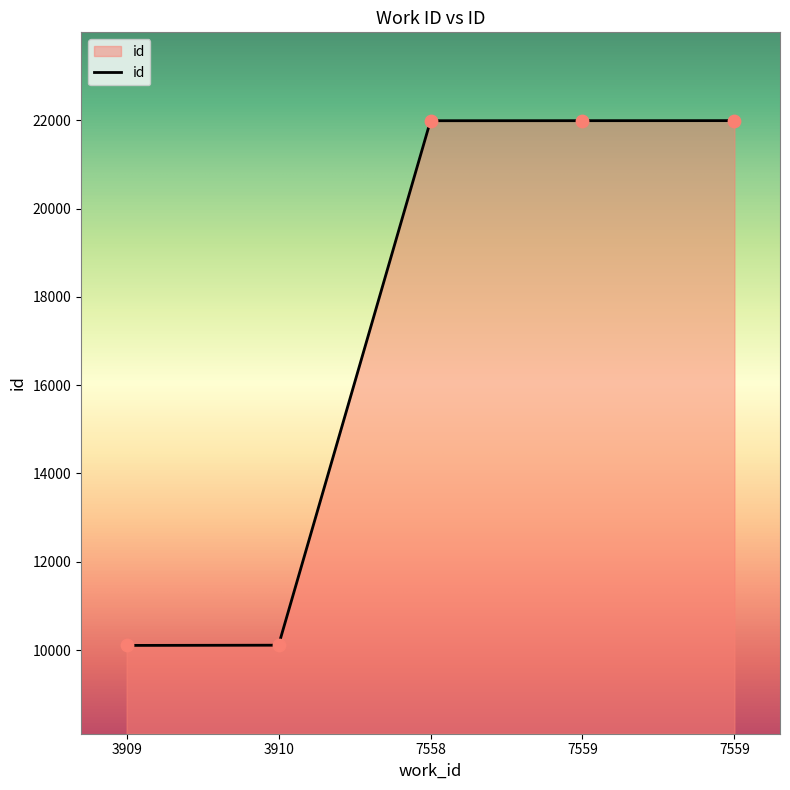

Count the number of data series in this chart.

1